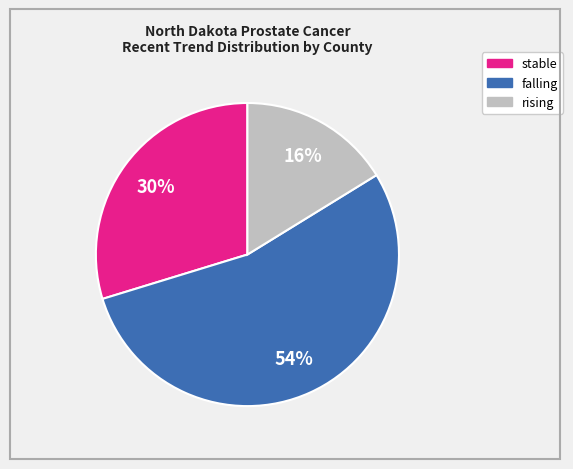

Is falling the majority of the pie?

Yes